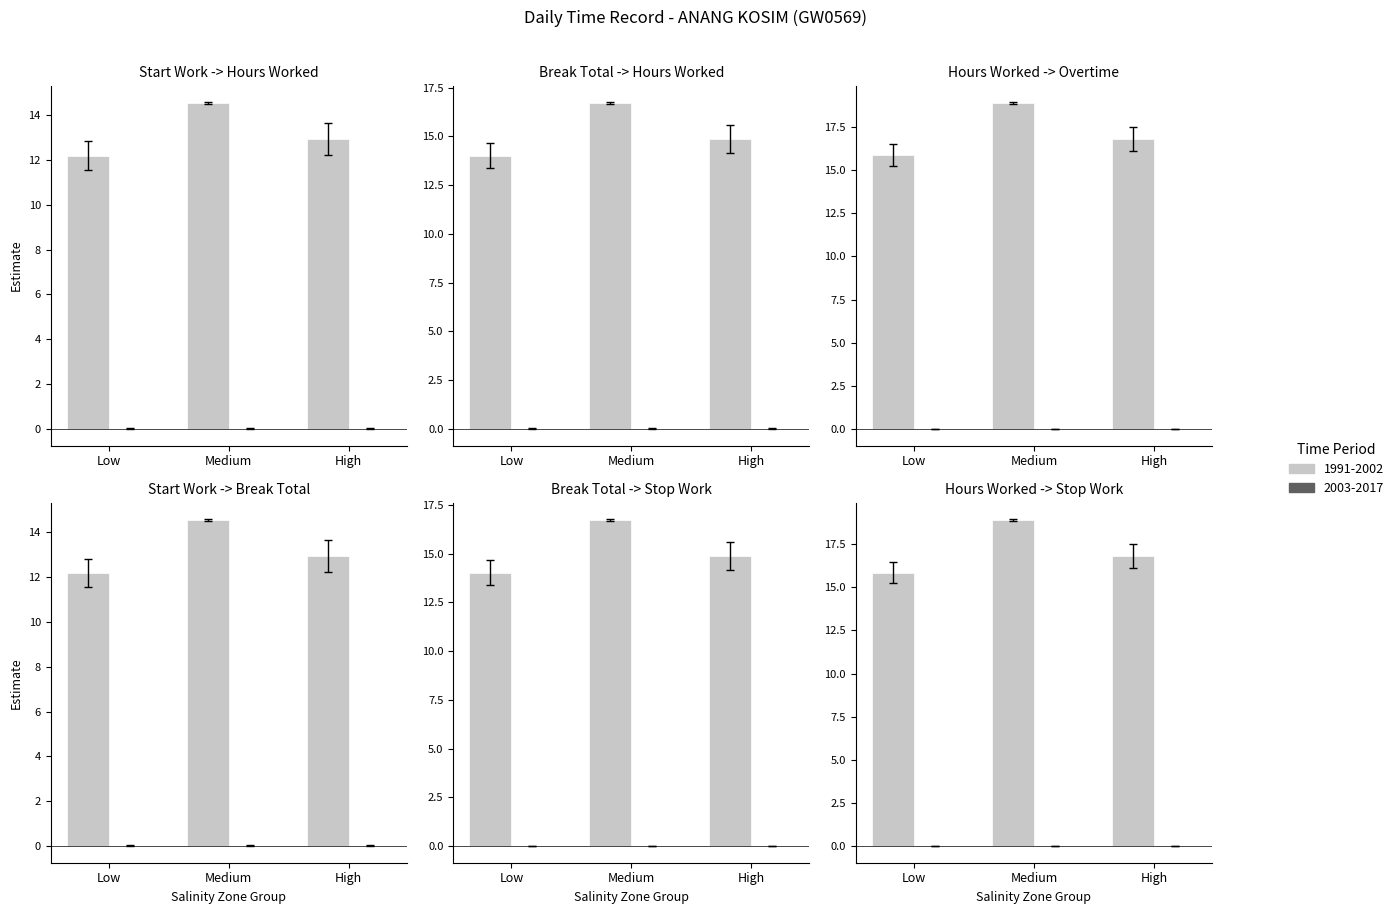

Which category has the lowest value in the Break Total series?

Low